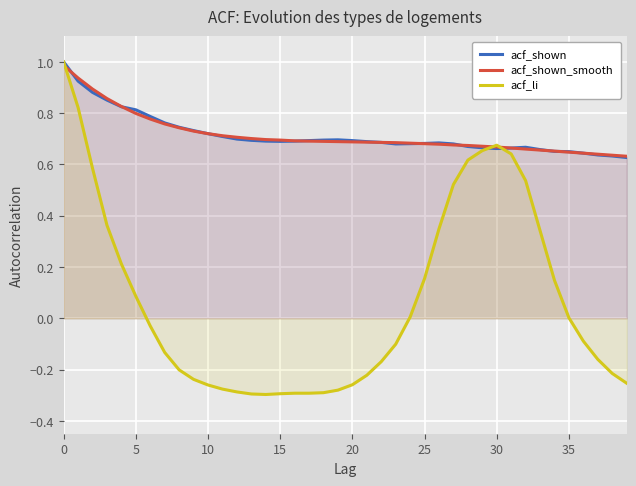

At which label is acf_li closest to 0?

35